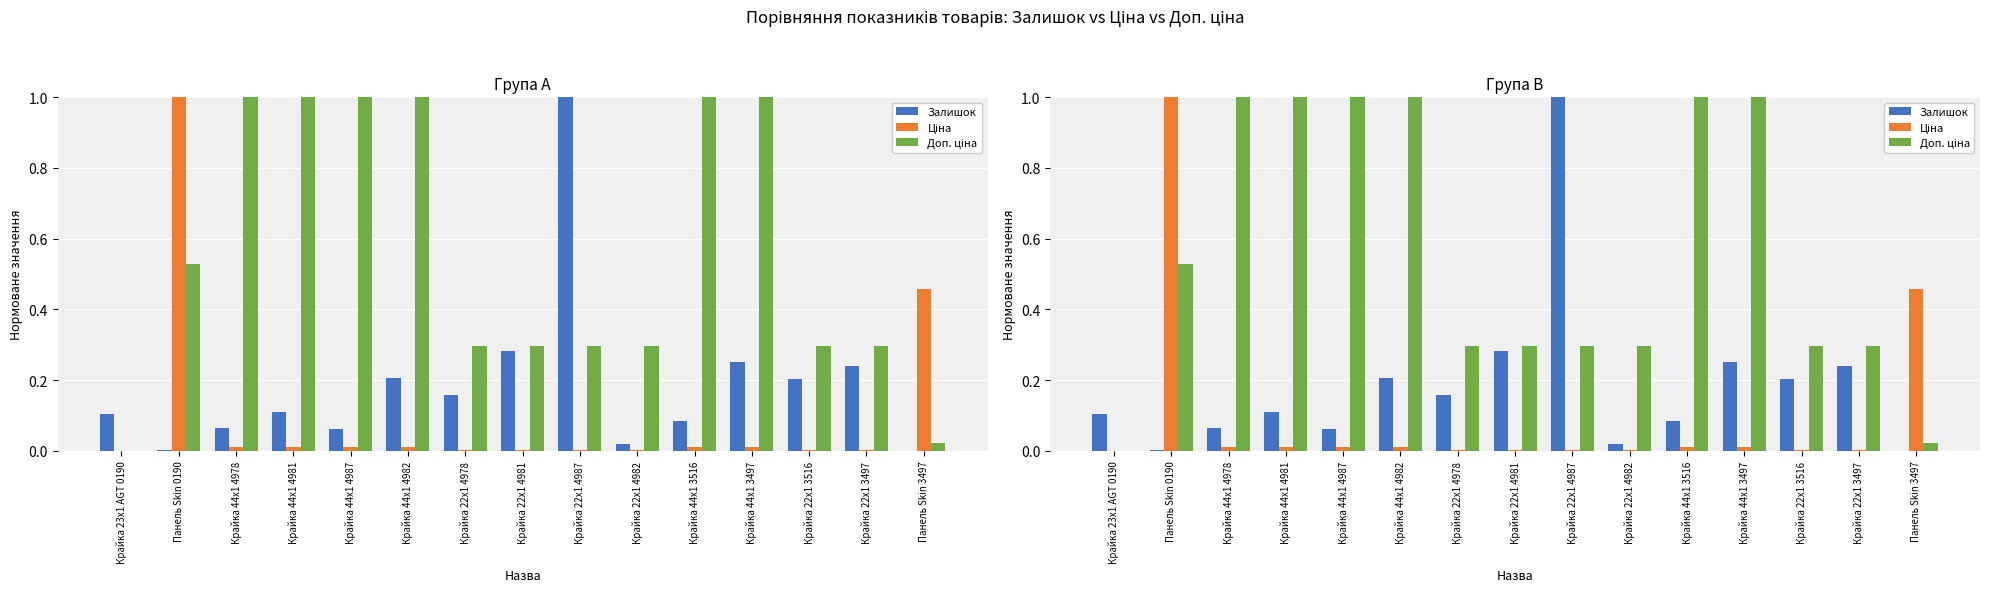

What are all the series names shown in the legend?

Залишок, Ціна, Доп. ціна